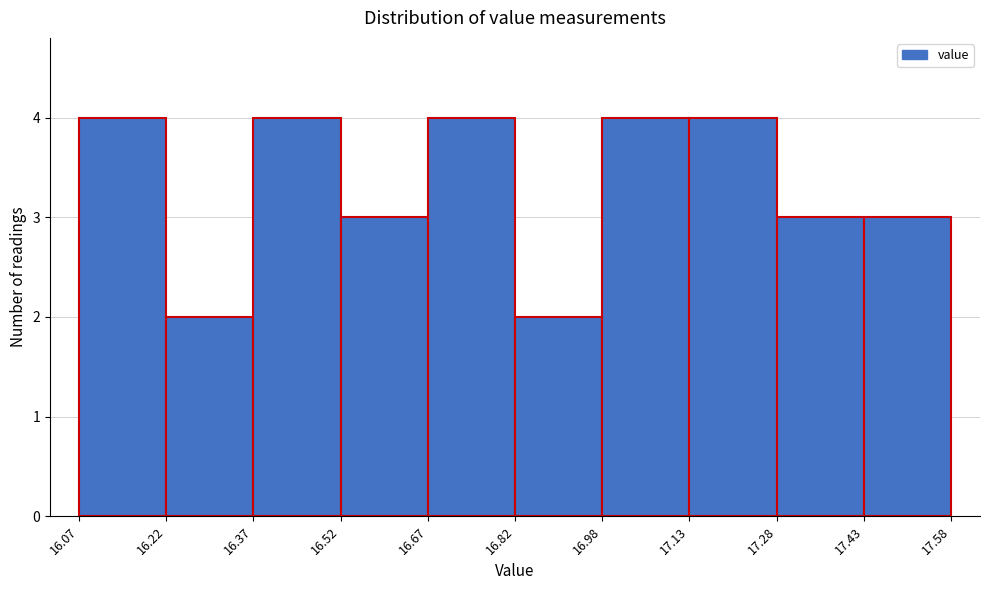

How tall is the bar that spans 16.07 to 16.22 on the x-axis? The values are not printed on the chart, so give them approximately, as read against the axis.

4